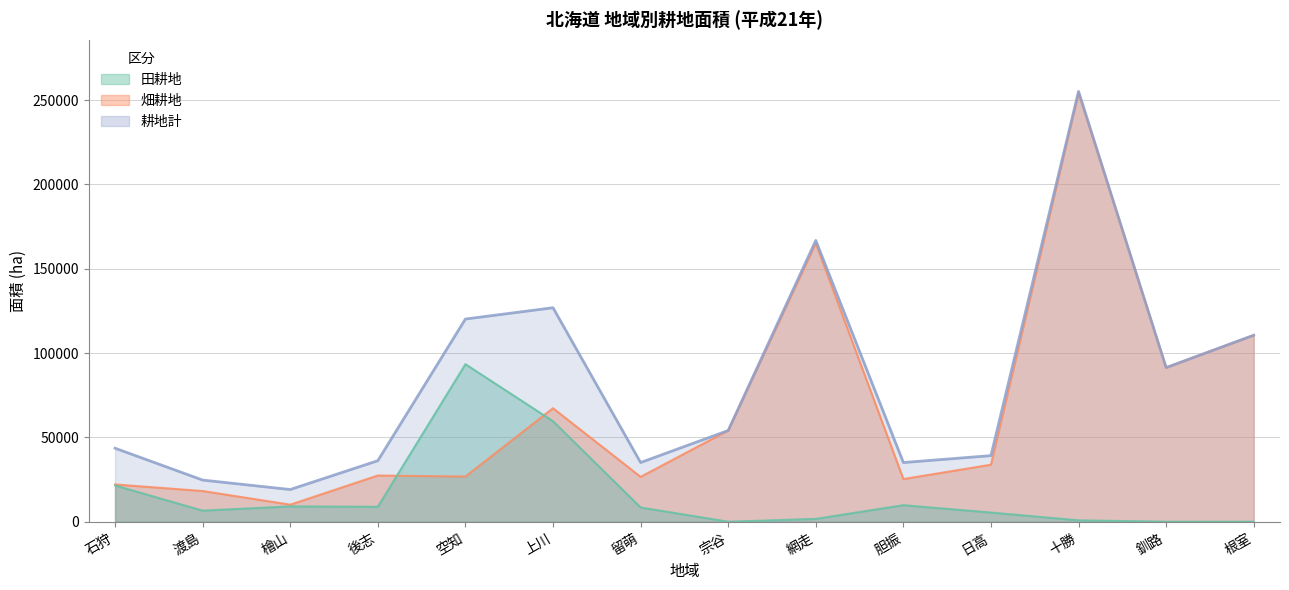

How many interior local valleys does the 田耕地 series have?

3